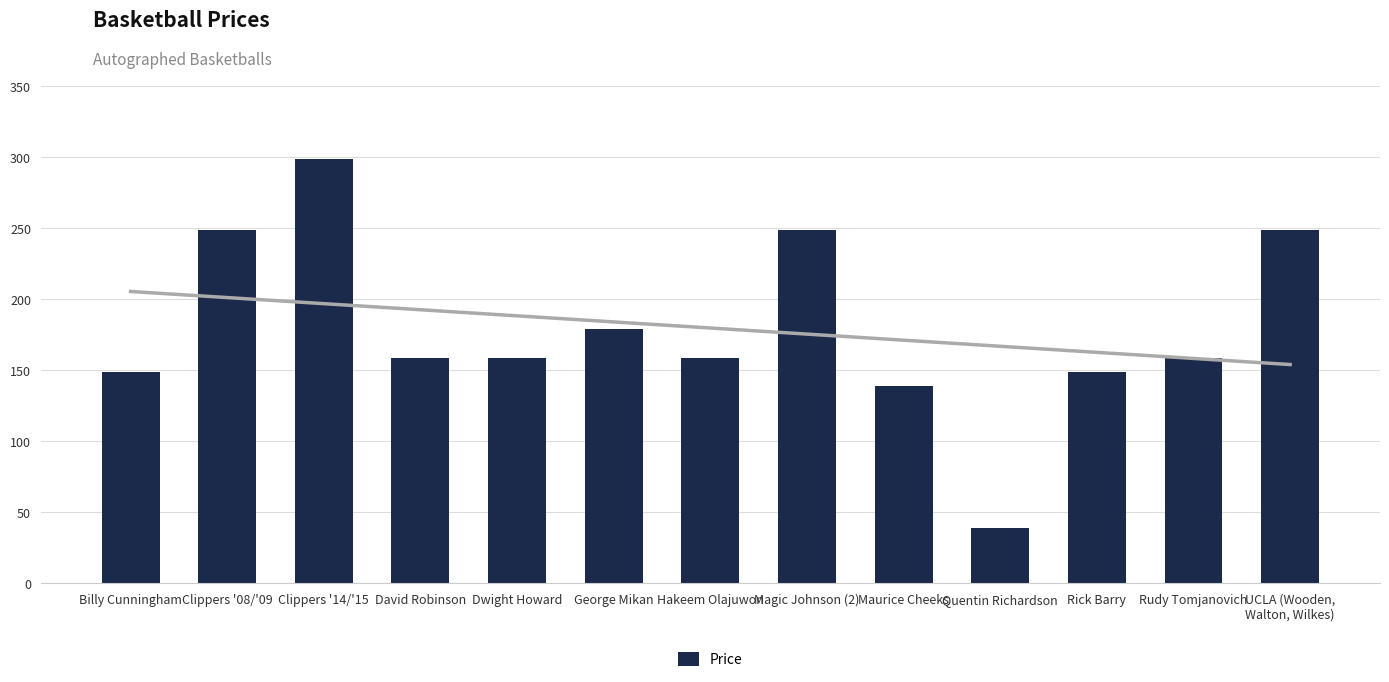

Rank the categories by value from lowest to highest.

Quentin Richardson, Maurice Cheeks, Billy Cunningham, Rick Barry, David Robinson, Dwight Howard, Hakeem Olajuwon, Rudy Tomjanovich, George Mikan, Clippers '08/'09, Magic Johnson (2), UCLA (Wooden,
Walton, Wilkes), Clippers '14/'15